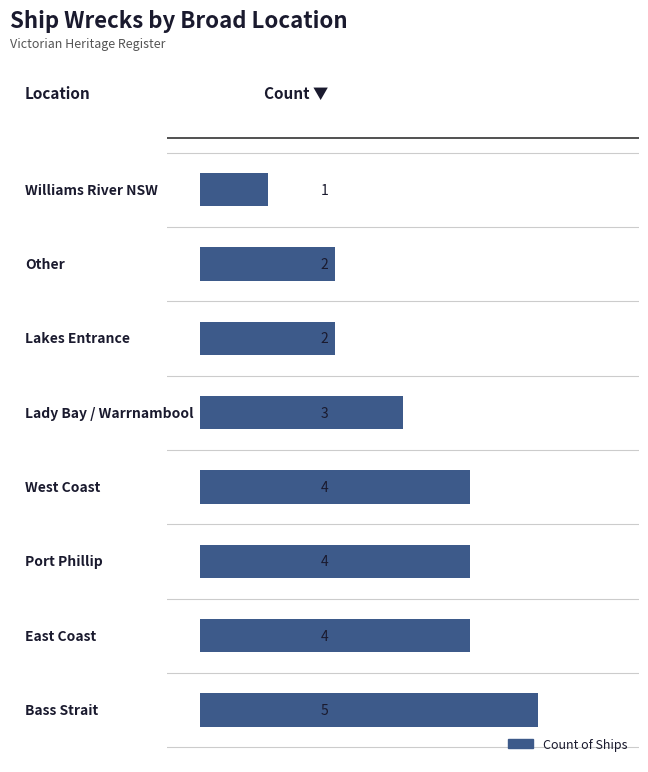

How many values are between 2 and 4?

6